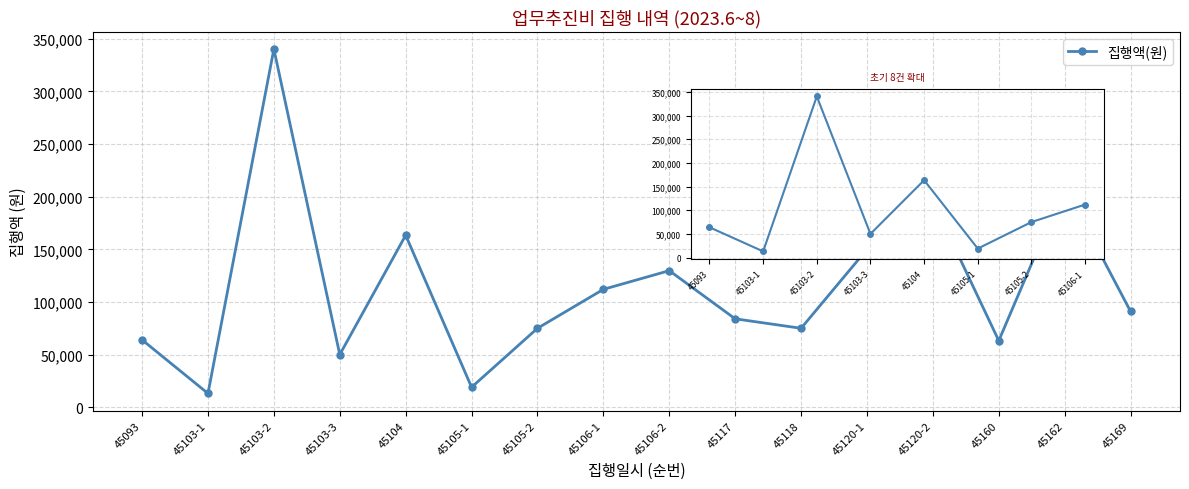

What position from the left is 45120-2?

13